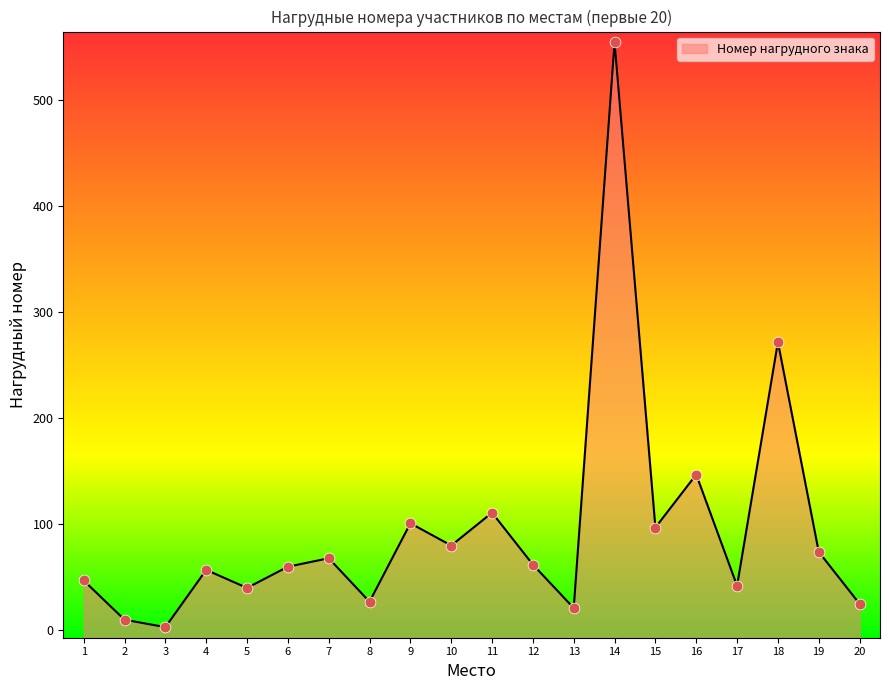

Which has a higher value, 10 or 1?

10